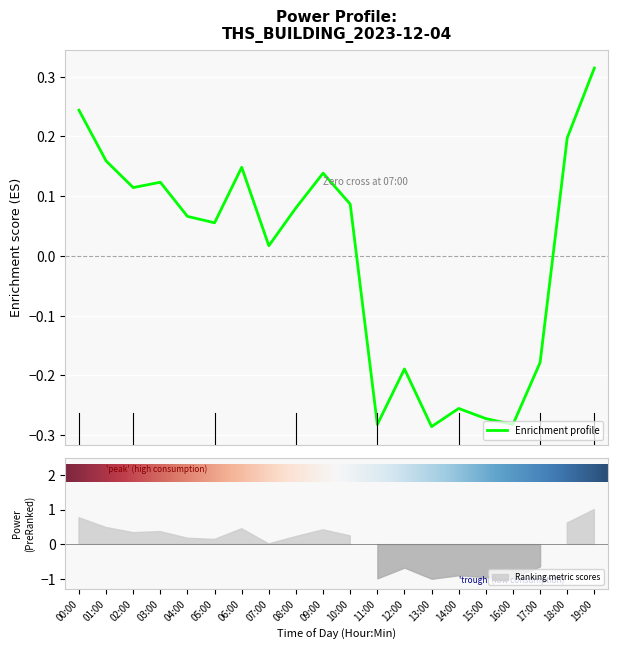

What is the label of the 17th point from the right?

03:00